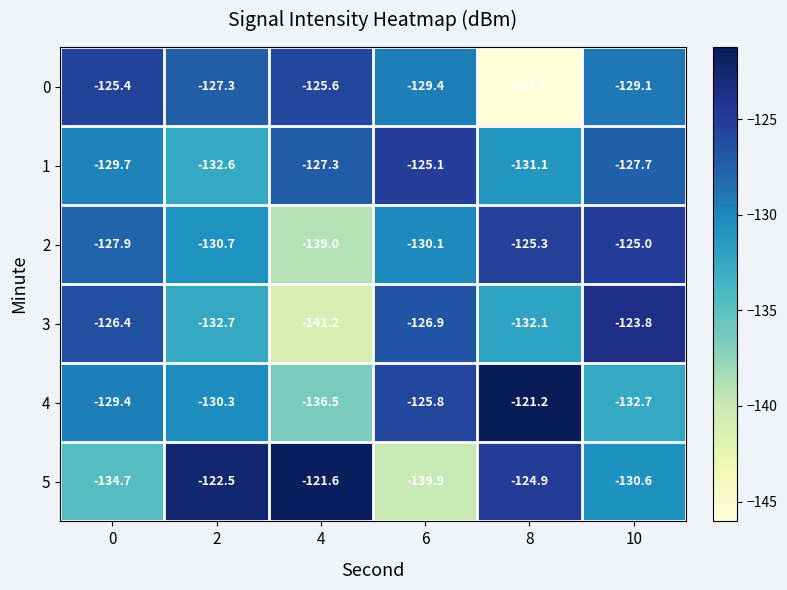

What is the spread (max minus min) of values at 6?

14.8